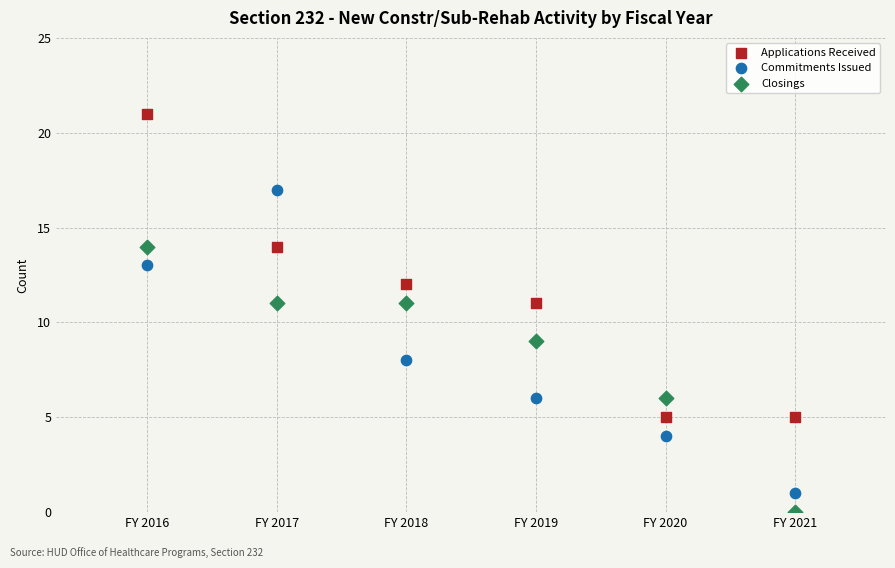

Across all data points, what is the range of Y values (max minus min)?

21